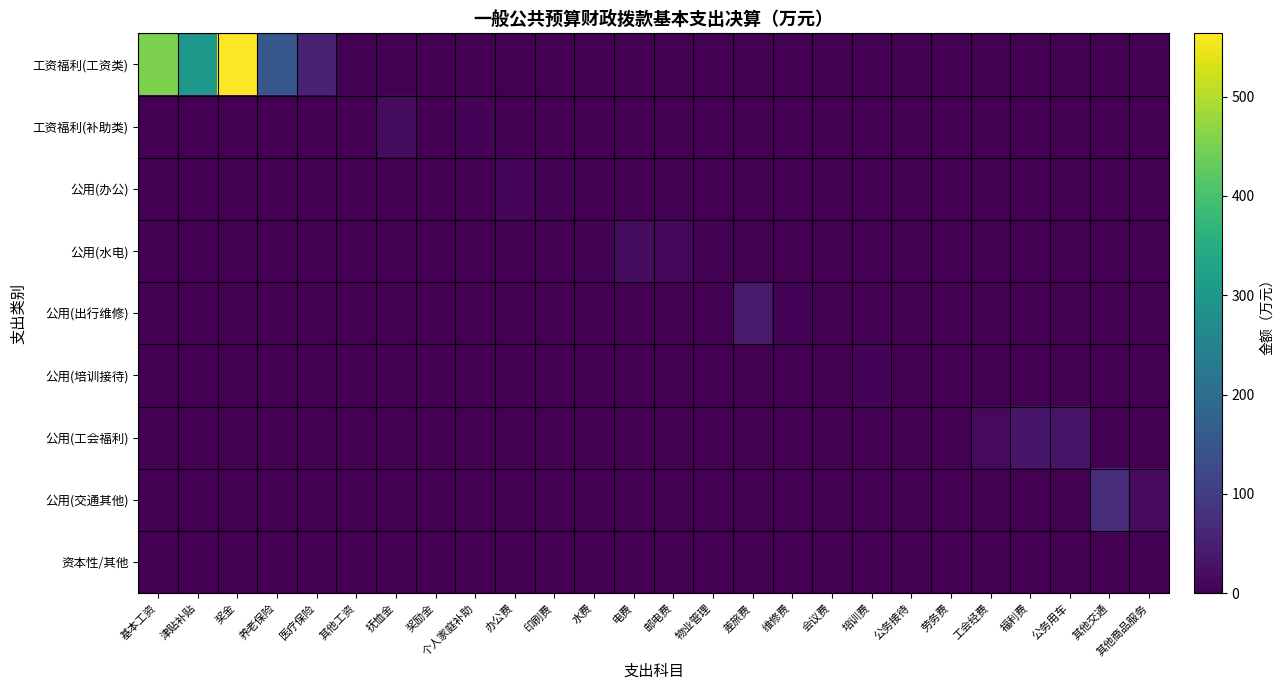

Reading left to right, what are all the values shown in this chart?

工资福利(工资类): 基本工资=452.8	津贴补贴=299.6	奖金=563.6	养老保险=154.8	医疗保险=54.4	其他工资=2.2	抚恤金=0.0	奖励金=0.0	个人家庭补助=0.0	办公费=0.0	印刷费=0.0	水费=0.0	电费=0.0	邮电费=0.0	物业管理=0.0	差旅费=0.0	维修费=0.0	会议费=0.0	培训费=0.0	公务接待=0.0	劳务费=0.0	工会经费=0.0	福利费=0.0	公务用车=0.0	其他交通=0.0	其他商品服务=0.0
工资福利(补助类): 基本工资=0.0	津贴补贴=0.0	奖金=0.0	养老保险=0.0	医疗保险=0.0	其他工资=0.0	抚恤金=18.0	奖励金=0.1	个人家庭补助=5.0	办公费=0.0	印刷费=0.0	水费=0.0	电费=0.0	邮电费=0.0	物业管理=0.0	差旅费=0.0	维修费=0.0	会议费=0.0	培训费=0.0	公务接待=0.0	劳务费=0.0	工会经费=0.0	福利费=0.0	公务用车=0.0	其他交通=0.0	其他商品服务=0.0
公用(办公): 基本工资=0.0	津贴补贴=0.0	奖金=0.0	养老保险=0.0	医疗保险=0.0	其他工资=0.0	抚恤金=0.0	奖励金=0.0	个人家庭补助=0.0	办公费=6.9	印刷费=2.8	水费=0.0	电费=0.0	邮电费=0.0	物业管理=0.0	差旅费=0.0	维修费=0.0	会议费=0.0	培训费=0.0	公务接待=0.0	劳务费=0.0	工会经费=0.0	福利费=0.0	公务用车=0.0	其他交通=0.0	其他商品服务=0.0
公用(水电): 基本工资=0.0	津贴补贴=0.0	奖金=0.0	养老保险=0.0	医疗保险=0.0	其他工资=0.0	抚恤金=0.0	奖励金=0.0	个人家庭补助=0.0	办公费=0.0	印刷费=0.0	水费=4.1	电费=17.8	邮电费=12.9	物业管理=4.2	差旅费=0.0	维修费=0.0	会议费=0.0	培训费=0.0	公务接待=0.0	劳务费=0.0	工会经费=0.0	福利费=0.0	公务用车=0.0	其他交通=0.0	其他商品服务=0.0
公用(出行维修): 基本工资=0.0	津贴补贴=0.0	奖金=0.0	养老保险=0.0	医疗保险=0.0	其他工资=0.0	抚恤金=0.0	奖励金=0.0	个人家庭补助=0.0	办公费=0.0	印刷费=0.0	水费=0.0	电费=0.0	邮电费=0.0	物业管理=0.0	差旅费=41.4	维修费=5.5	会议费=0.0	培训费=0.0	公务接待=0.0	劳务费=0.0	工会经费=0.0	福利费=0.0	公务用车=0.0	其他交通=0.0	其他商品服务=0.0
公用(培训接待): 基本工资=0.0	津贴补贴=0.0	奖金=0.0	养老保险=0.0	医疗保险=0.0	其他工资=0.0	抚恤金=0.0	奖励金=0.0	个人家庭补助=0.0	办公费=0.0	印刷费=0.0	水费=0.0	电费=0.0	邮电费=0.0	物业管理=0.0	差旅费=0.0	维修费=0.0	会议费=1.4	培训费=5.0	公务接待=1.7	劳务费=0.0	工会经费=0.0	福利费=0.0	公务用车=0.0	其他交通=0.0	其他商品服务=0.0
公用(工会福利): 基本工资=0.0	津贴补贴=0.0	奖金=0.0	养老保险=0.0	医疗保险=0.0	其他工资=0.0	抚恤金=0.0	奖励金=0.0	个人家庭补助=0.0	办公费=0.0	印刷费=0.0	水费=0.0	电费=0.0	邮电费=0.0	物业管理=0.0	差旅费=0.0	维修费=0.0	会议费=0.0	培训费=0.0	公务接待=0.0	劳务费=1.8	工会经费=14.8	福利费=33.9	公务用车=32.2	其他交通=0.0	其他商品服务=0.0
公用(交通其他): 基本工资=0.0	津贴补贴=0.0	奖金=0.0	养老保险=0.0	医疗保险=0.0	其他工资=0.0	抚恤金=0.0	奖励金=0.0	个人家庭补助=0.0	办公费=0.0	印刷费=0.0	水费=0.0	电费=0.0	邮电费=0.0	物业管理=0.0	差旅费=0.0	维修费=0.0	会议费=0.0	培训费=0.0	公务接待=0.0	劳务费=0.0	工会经费=0.0	福利费=0.0	公务用车=0.0	其他交通=71.3	其他商品服务=17.1
资本性/其他: 基本工资=0.0	津贴补贴=0.0	奖金=0.0	养老保险=0.0	医疗保险=0.0	其他工资=0.0	抚恤金=0.0	奖励金=0.0	个人家庭补助=0.0	办公费=0.0	印刷费=0.0	水费=0.0	电费=0.0	邮电费=0.0	物业管理=0.0	差旅费=0.0	维修费=0.0	会议费=0.0	培训费=0.0	公务接待=0.0	劳务费=0.0	工会经费=0.0	福利费=0.0	公务用车=0.0	其他交通=0.0	其他商品服务=0.0